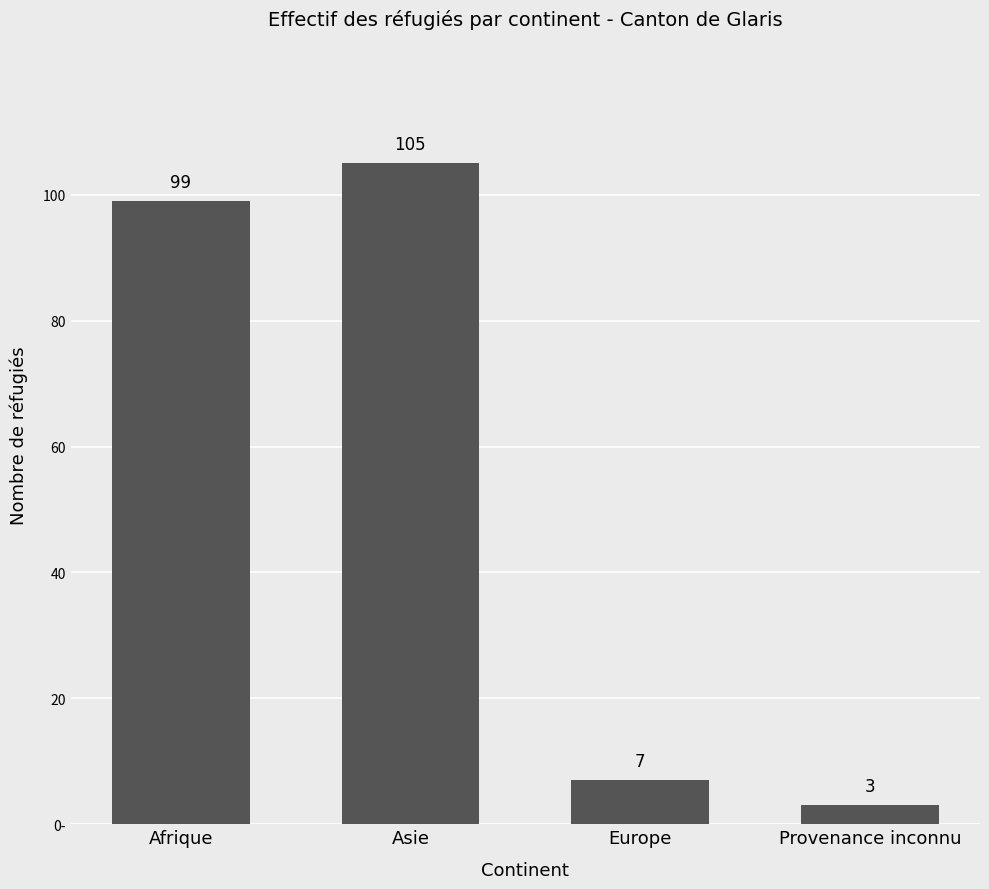

How many values exceed 99?

1